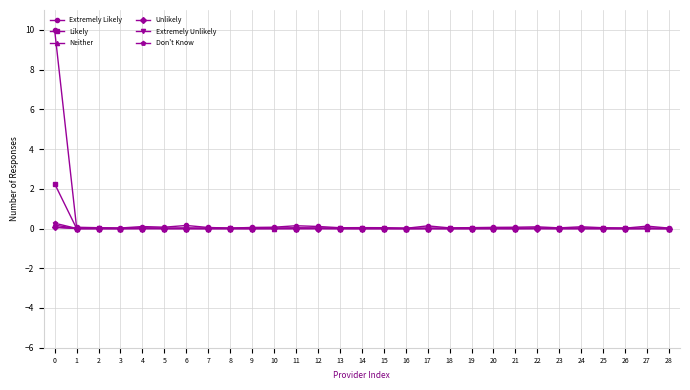

True or false: Unlikely has a value of 0.0 at 16.

True